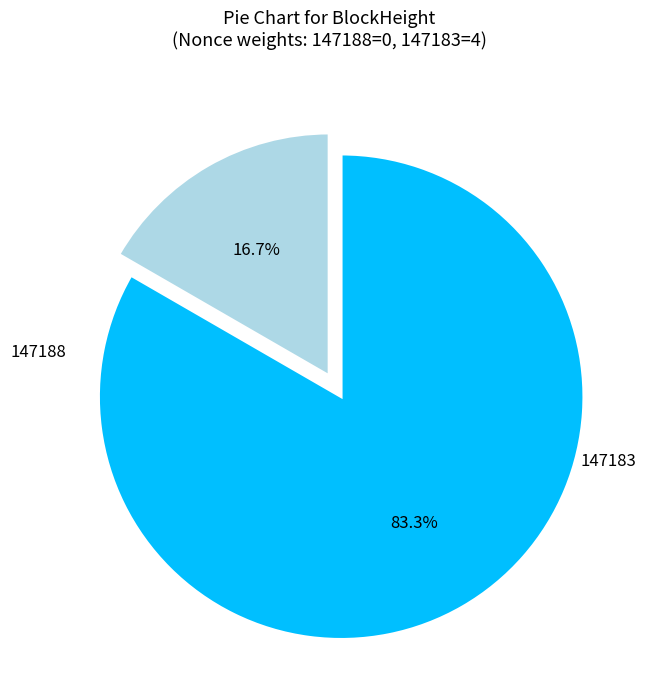

What is the total percentage of 147188 and 147183?

100.0%